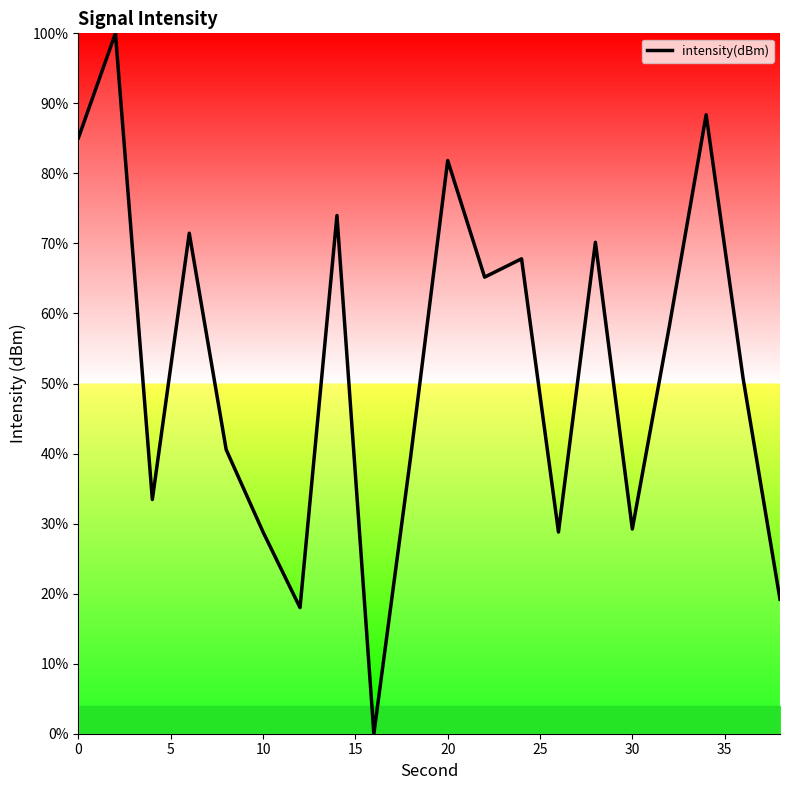

What is the sum of all values?

1050.5